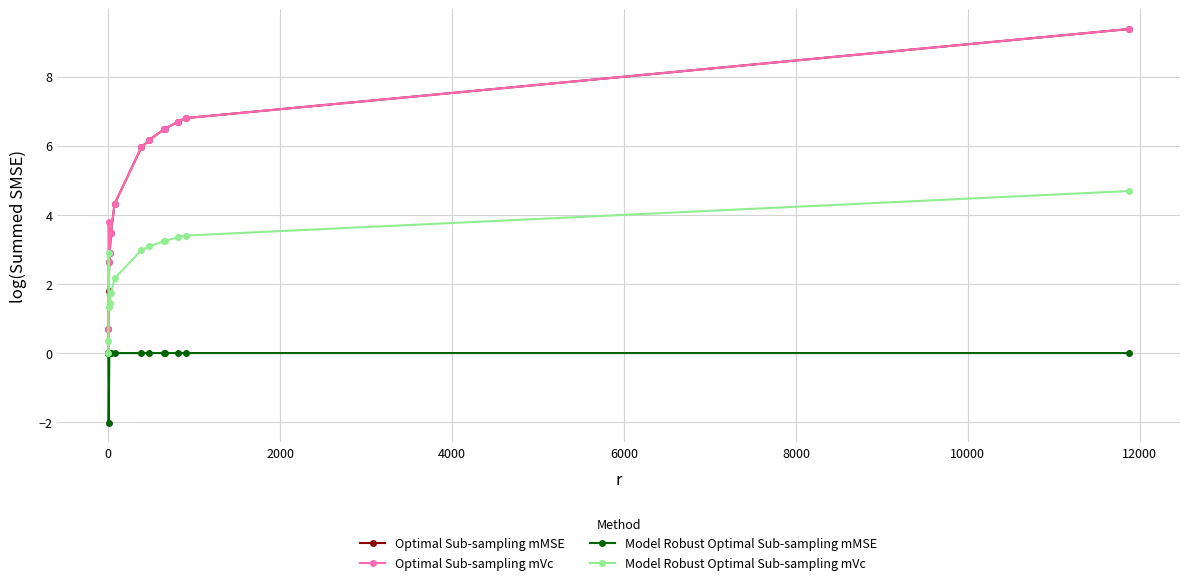

What is the value of the Optimal Sub-sampling mVc point at the 3rd from the left?

3.8